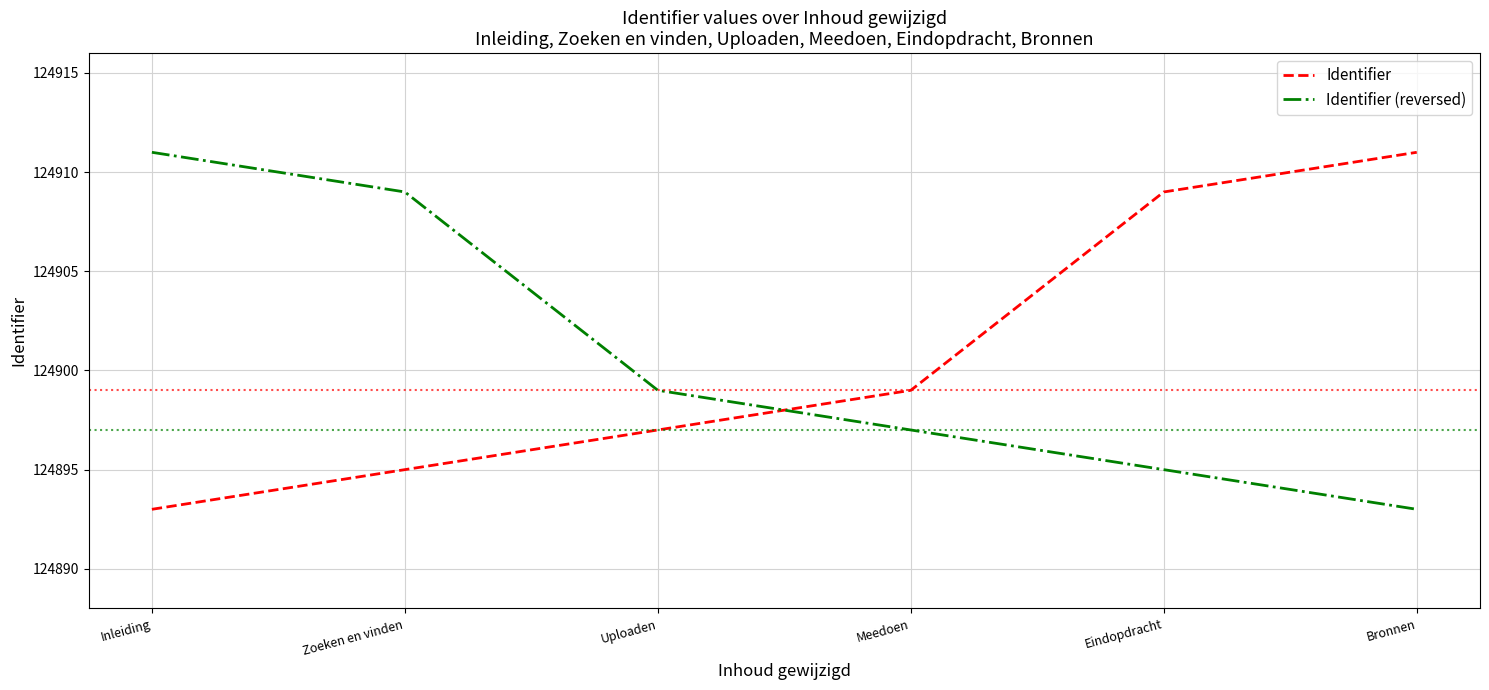

Reading left to right, extract all data points from this chart.

Identifier: Inleiding=124893	Zoeken en vinden=124895	Uploaden=124897	Meedoen=124899	Eindopdracht=124909	Bronnen=124911
Identifier (reversed): Inleiding=124911	Zoeken en vinden=124909	Uploaden=124899	Meedoen=124897	Eindopdracht=124895	Bronnen=124893